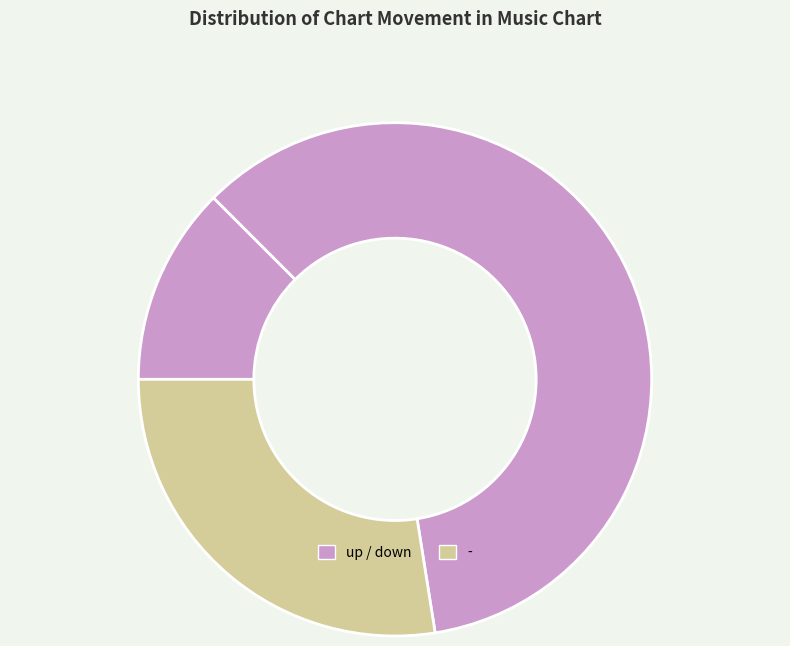

How many segments does this pie chart have?

3